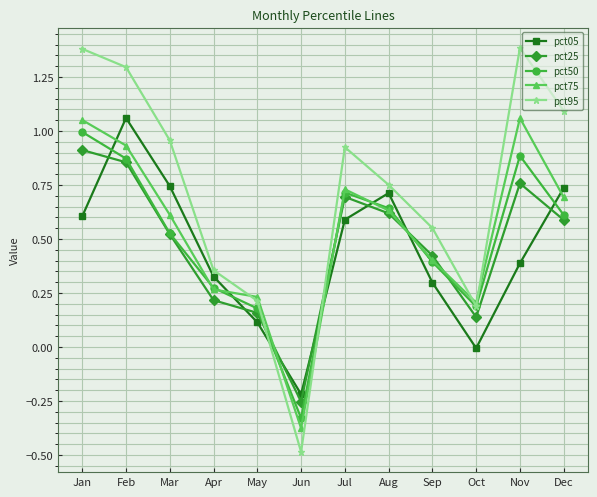

Is it true that pct95 equals 0.6 at Sep?

True